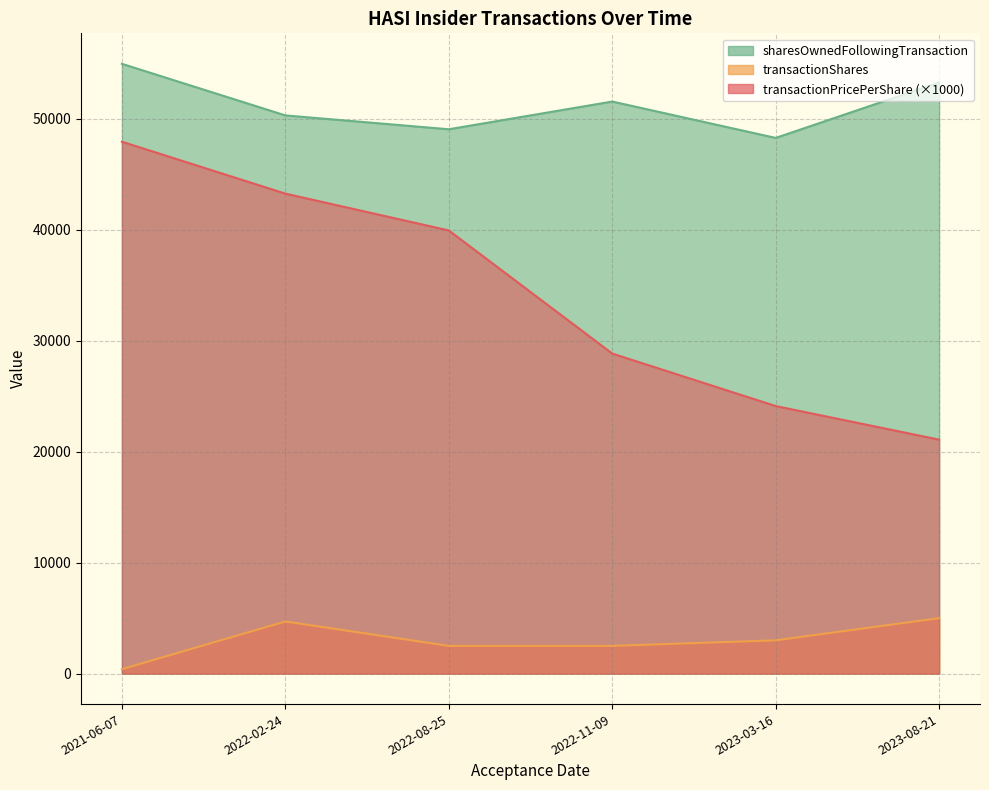

What are all the series names shown in the legend?

transactionPricePerShare, transactionShares, sharesOwnedFollowingTransaction